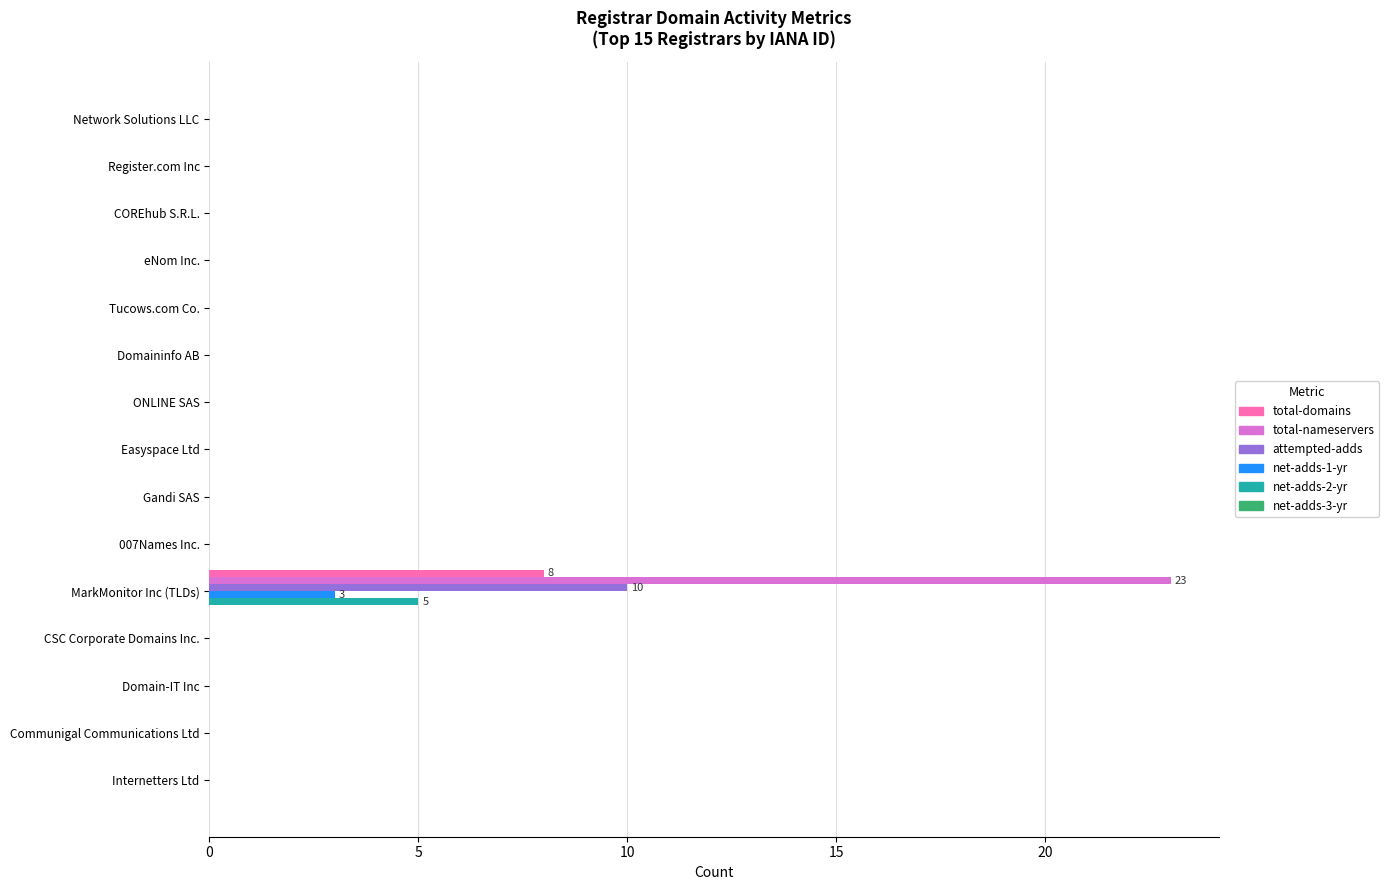

The value of total-nameservers at ONLINE SAS is 0. True or false?

True